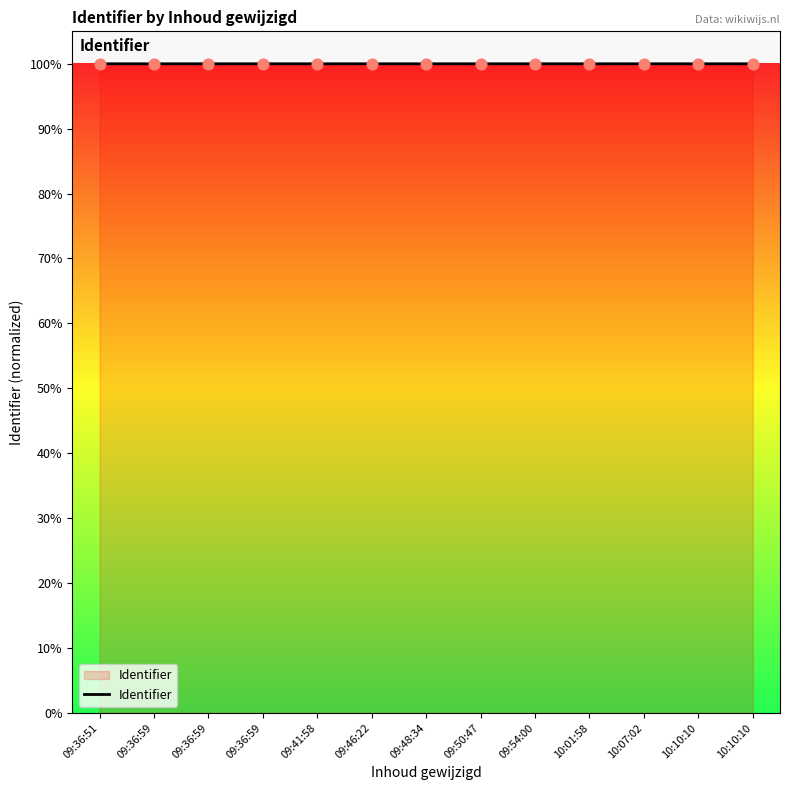

Which has a higher value, 09:54:00 or 09:41:58?

09:54:00